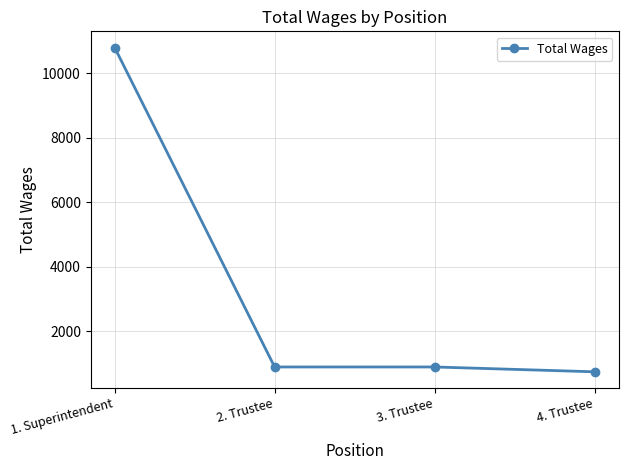

Which label corresponds to the smallest value in the chart?

4. Trustee